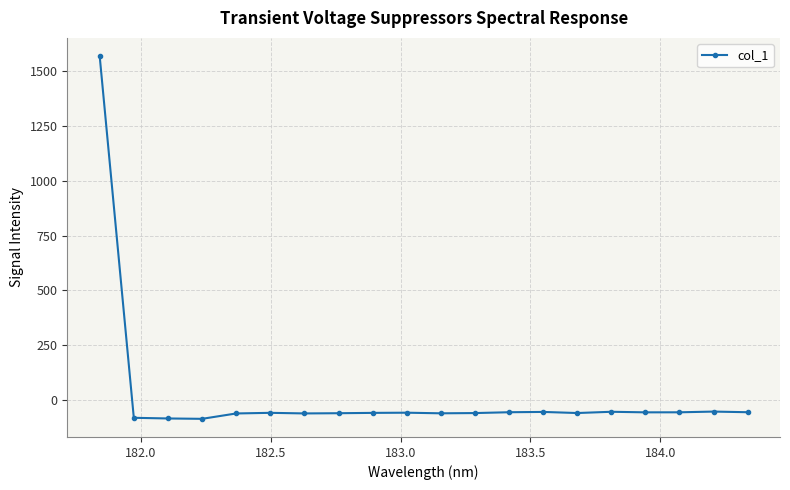

How many lines are shown in the chart?

1